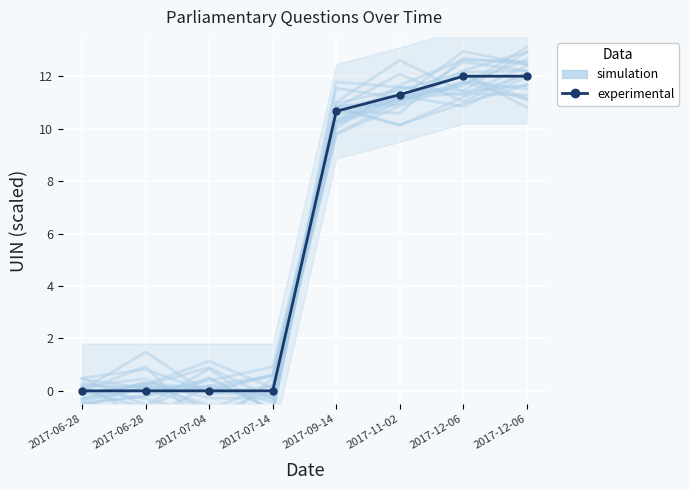

The value of simulation at 2017-07-14 is 0.4. True or false?

False